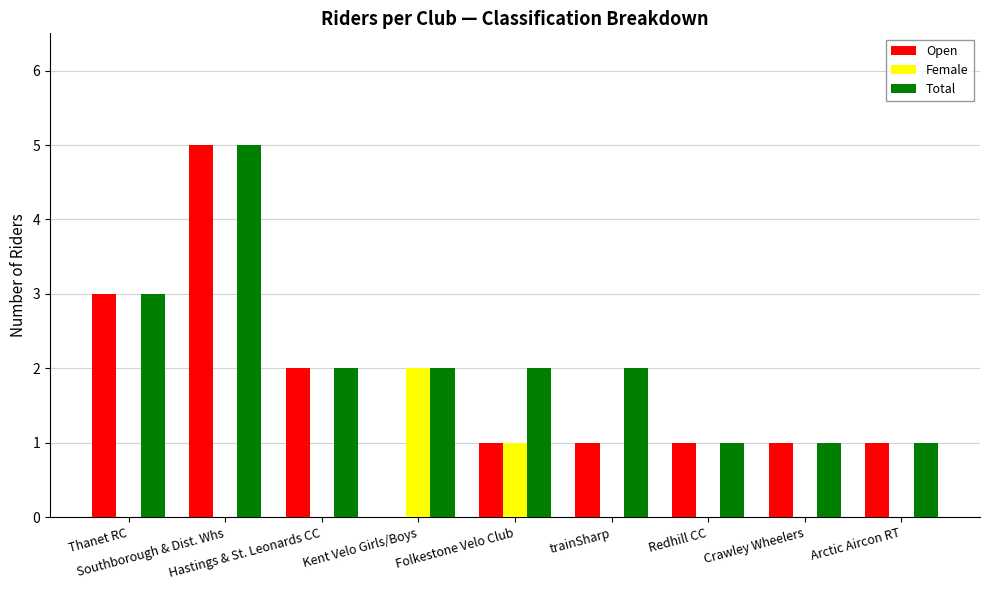

Is it true that Female equals 0 at Thanet RC?

True